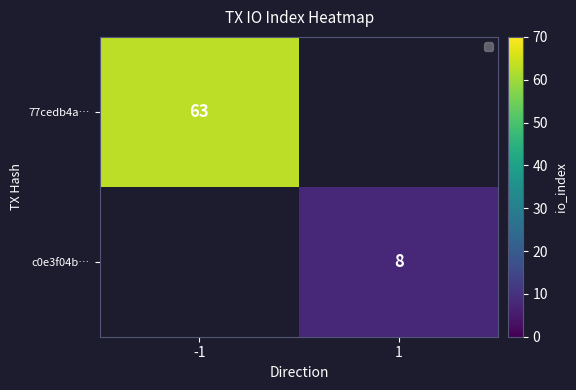

True or false: 77cedb4a… has a value of 43.7 at -1.

False